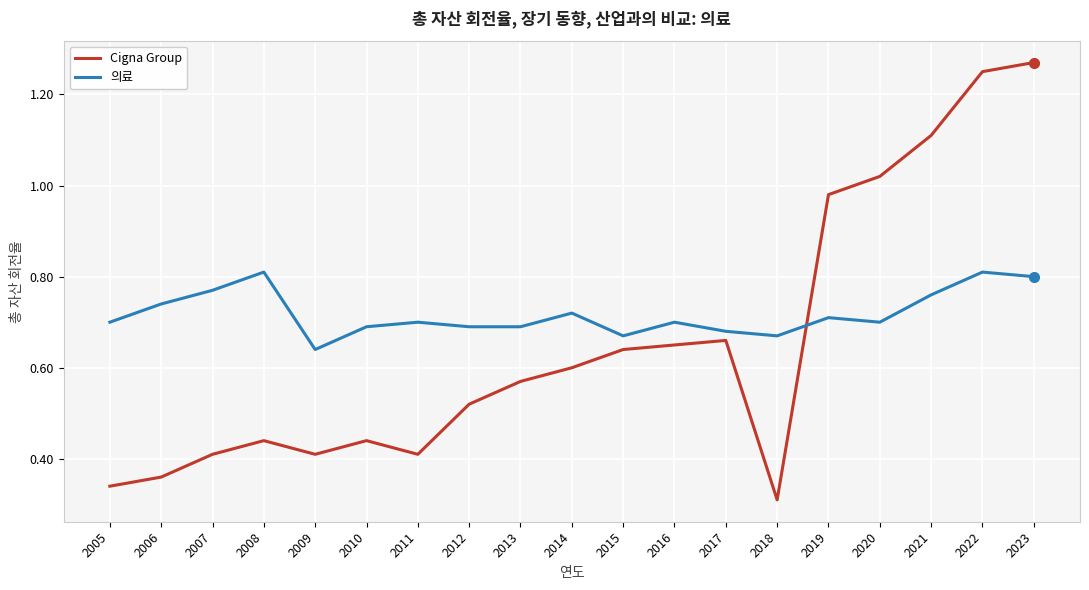

True or false: Cigna Group has a value of 0.4 at 2023.

False